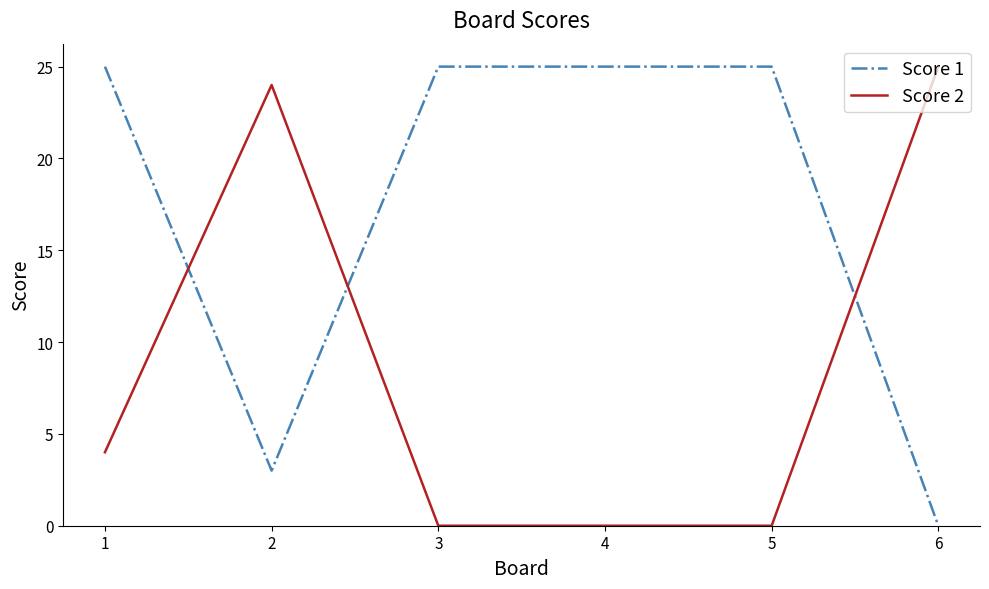

How many values in the Score 2 series are below 4?

3